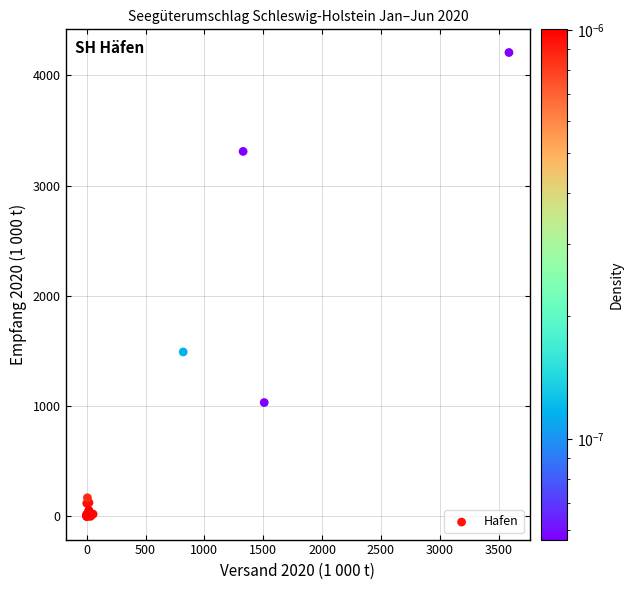

What Y value in the scatter plot is closest to 2103?

1491.7